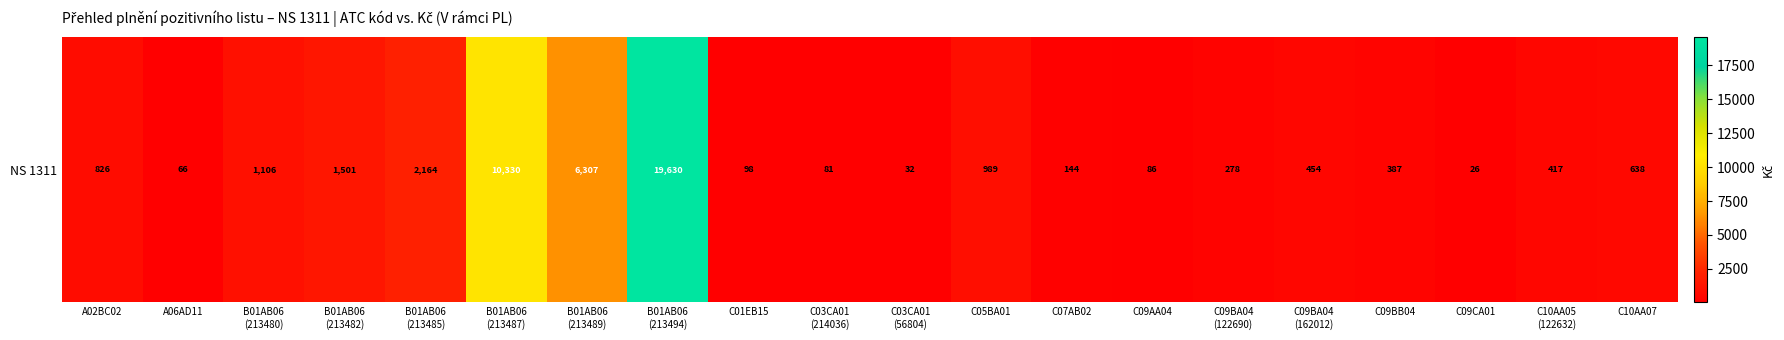

The value at C01EB15 is 128.3. True or false?

False